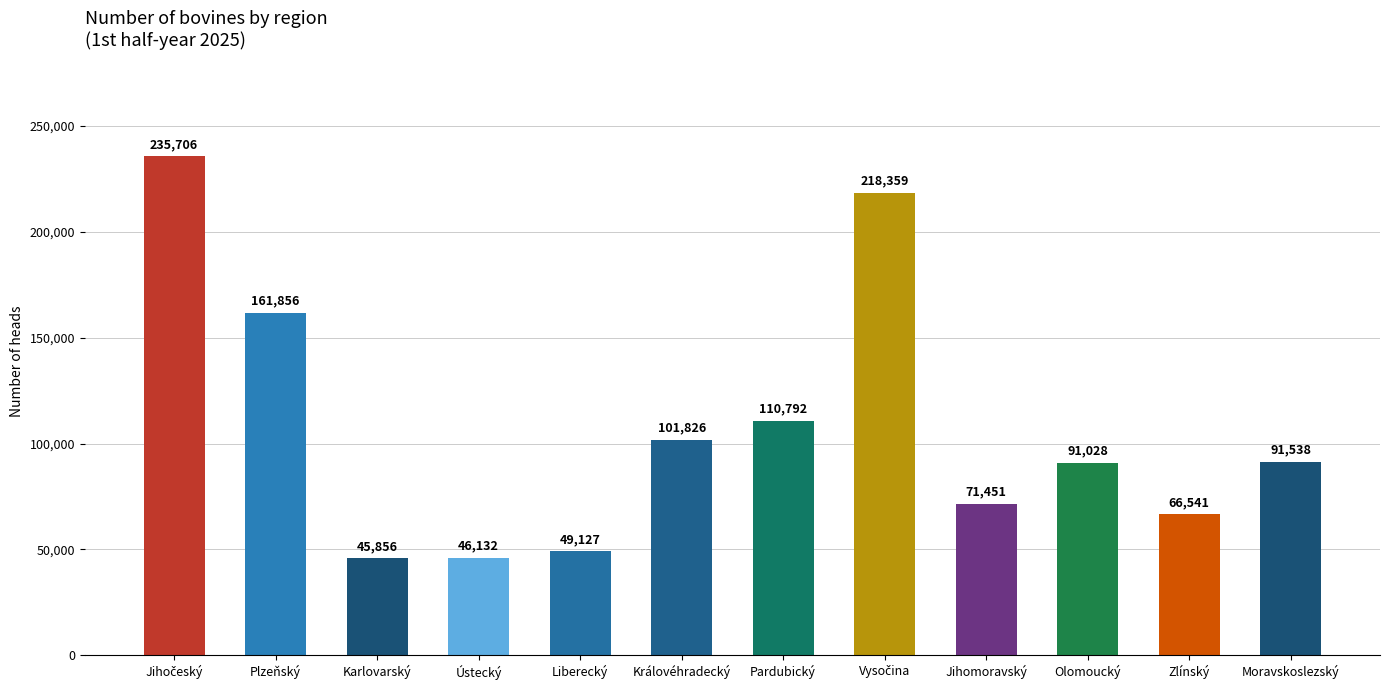

True or false: the data shows 77178 at Pardubický.

False